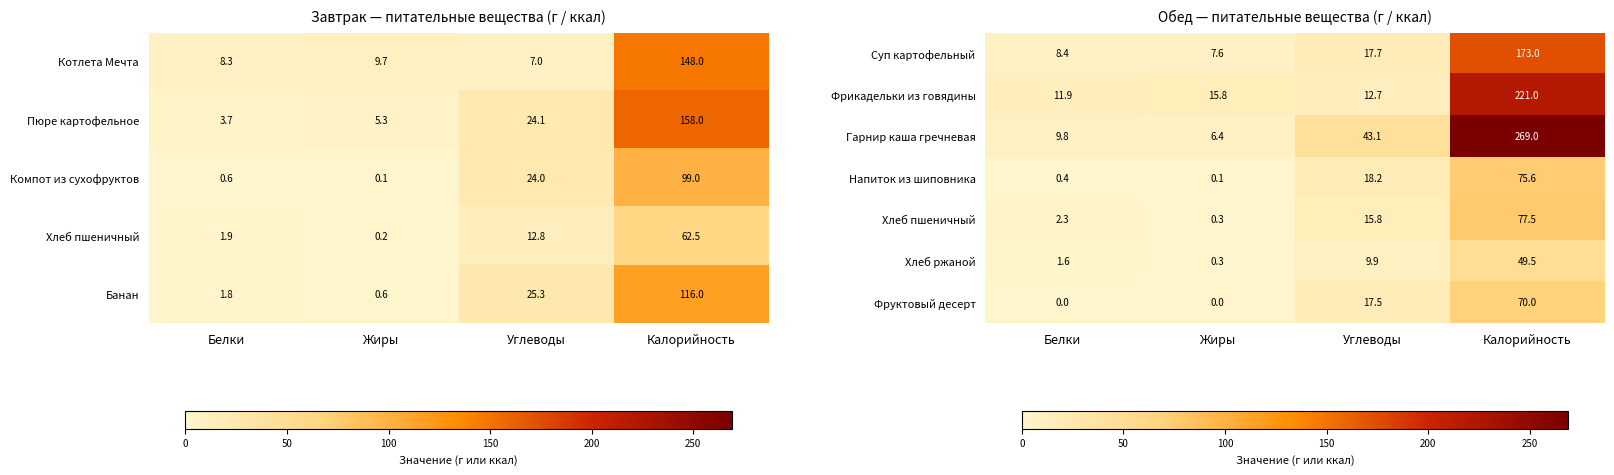

What is the approximate value of Фрикадельки из говядины at Калорийность?

221.0